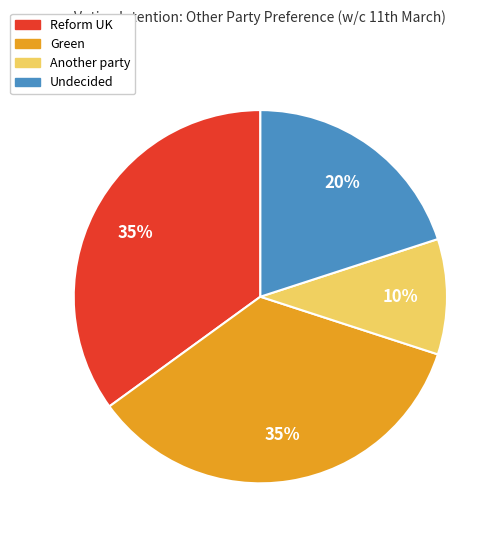

What is the ratio of the value at Green to the value at Another party?

3.5